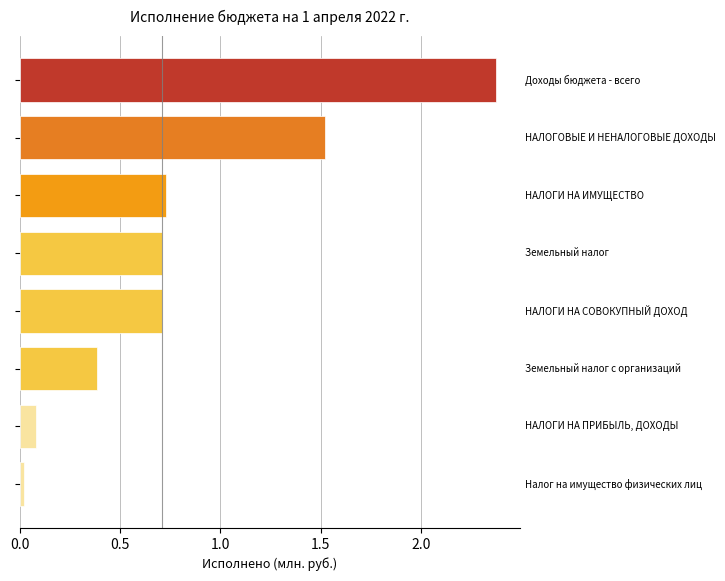

What is the average value?

0.8